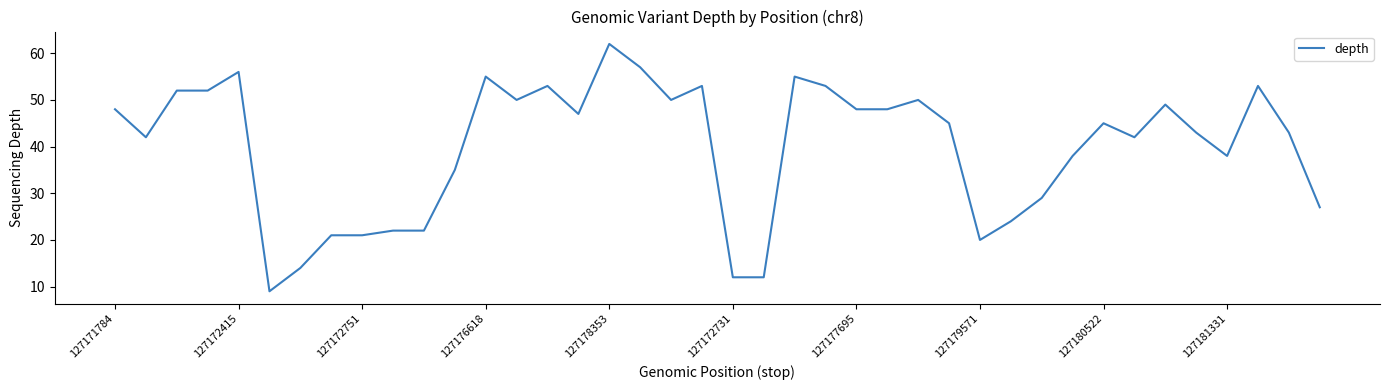

What is the difference between the maximum and minimum values?

53